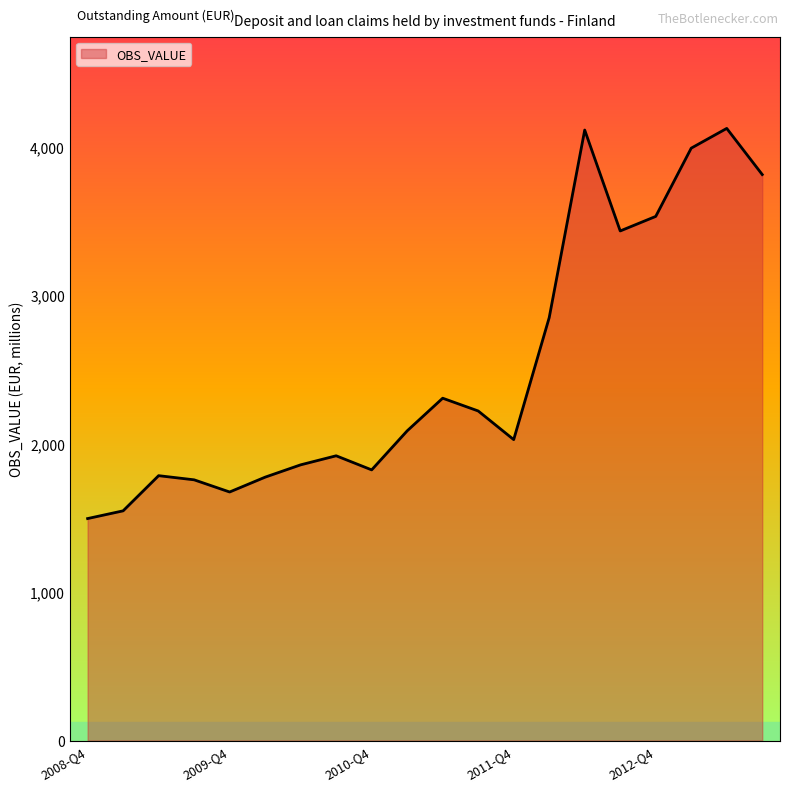

What is the maximum value shown in the chart?

4125